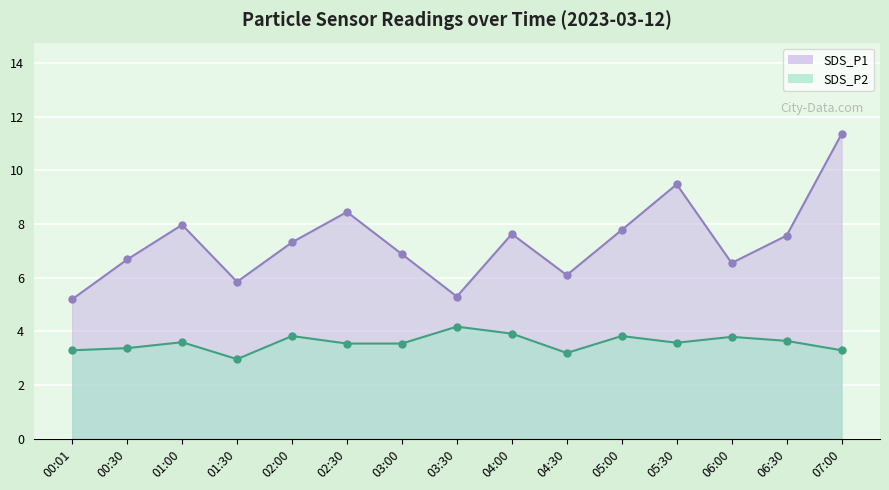

The value of SDS_P2 at 02:30 is 3.5. True or false?

True